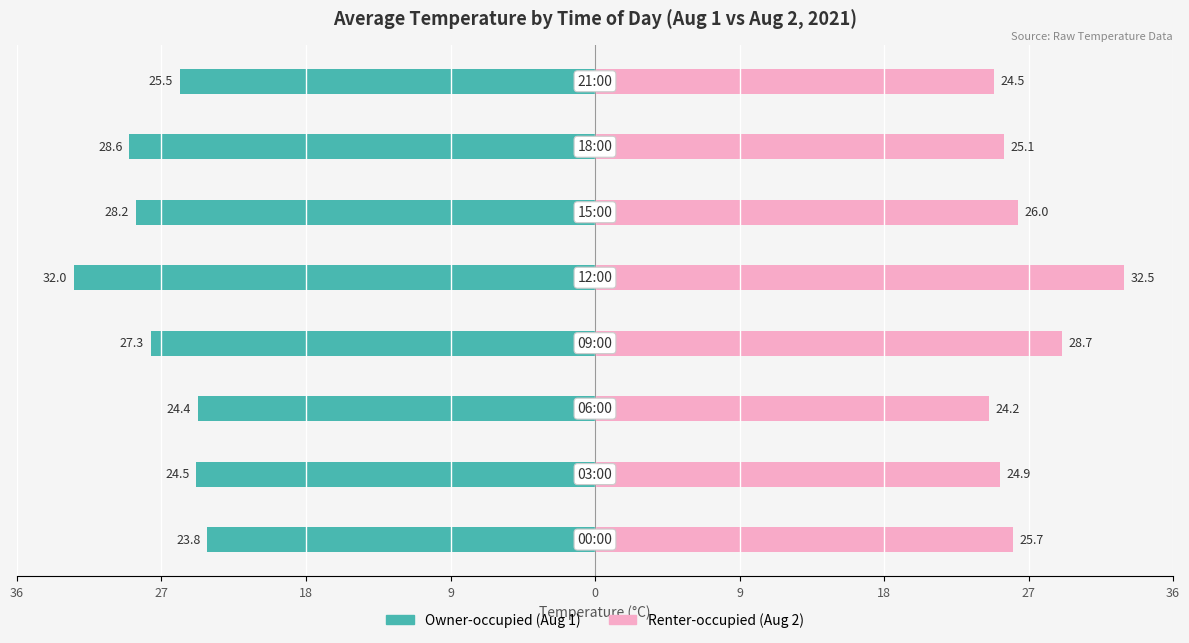

Is it true that Owner-occupied (Aug 1) equals -46.4 at 18?

False